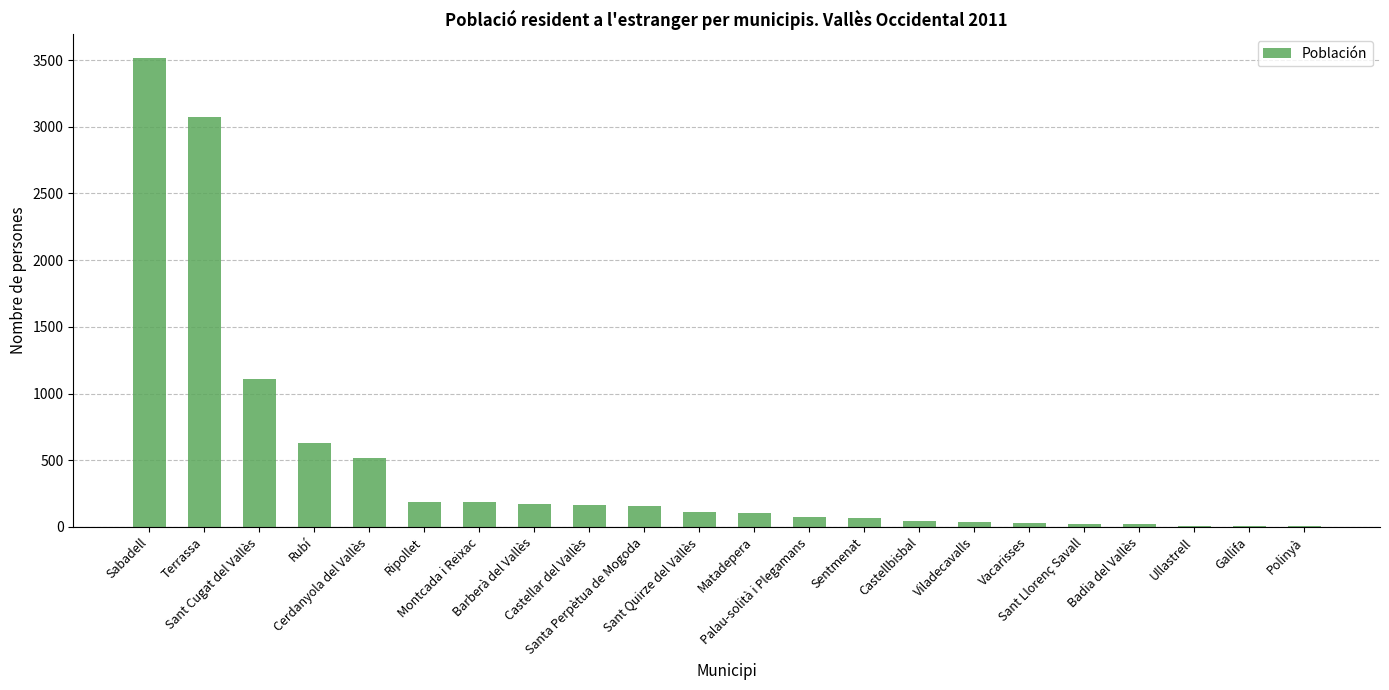

What is the maximum value shown in the chart?

3517